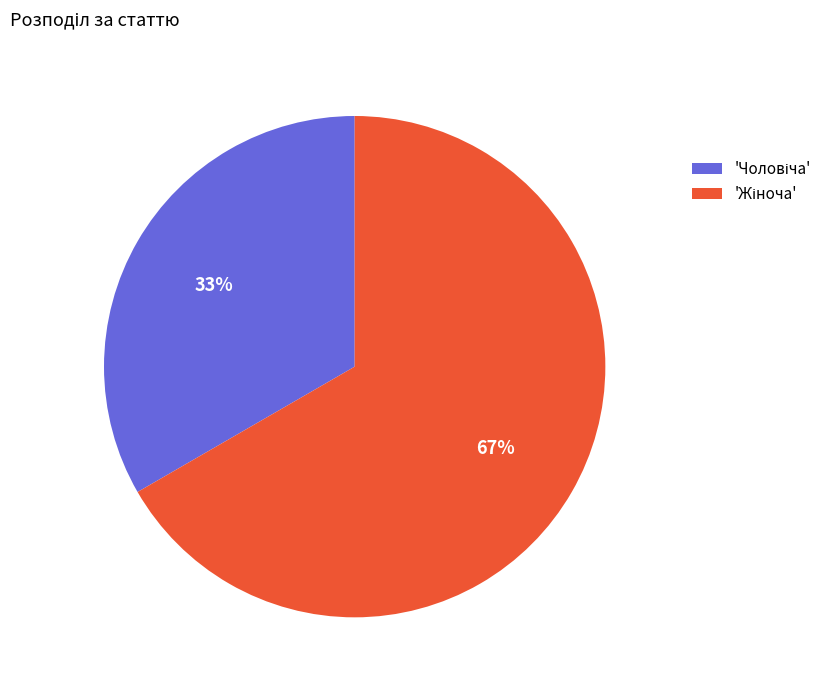

Is there a majority slice in this chart?

Yes